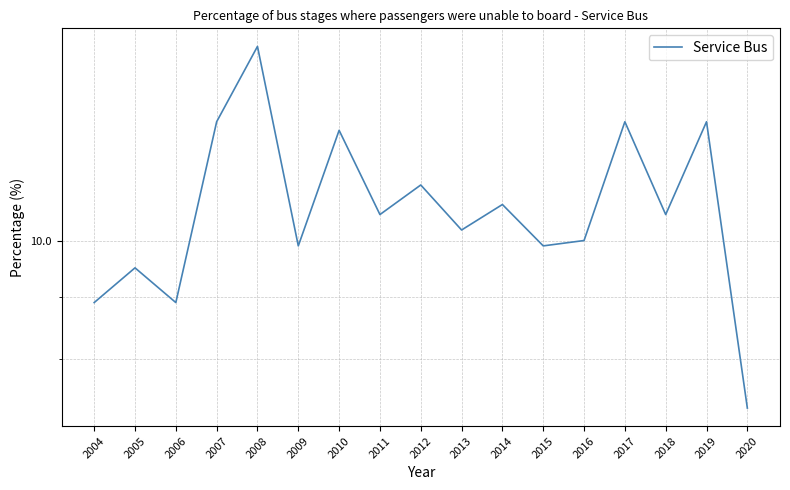

How many lines are shown in the chart?

1